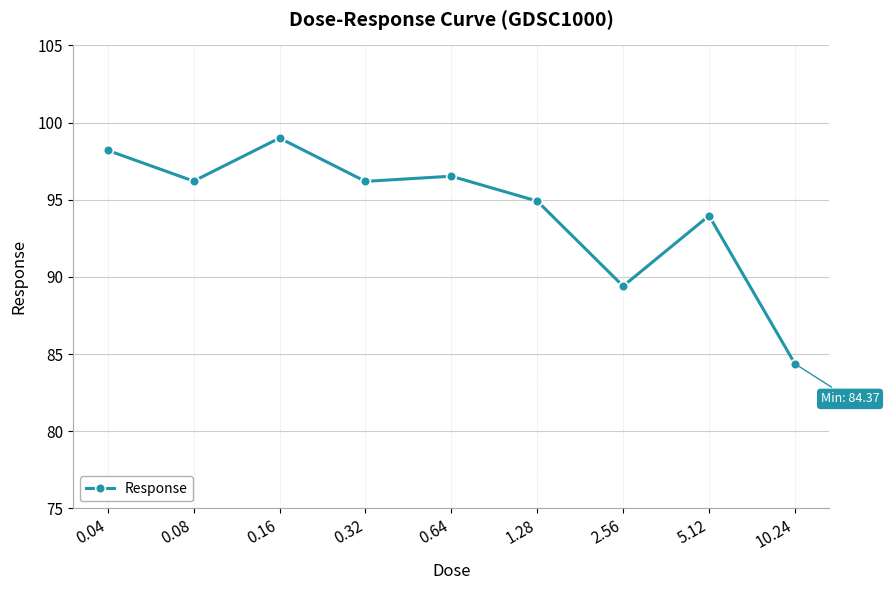

At which category does the data reach its first local valley?

0.08